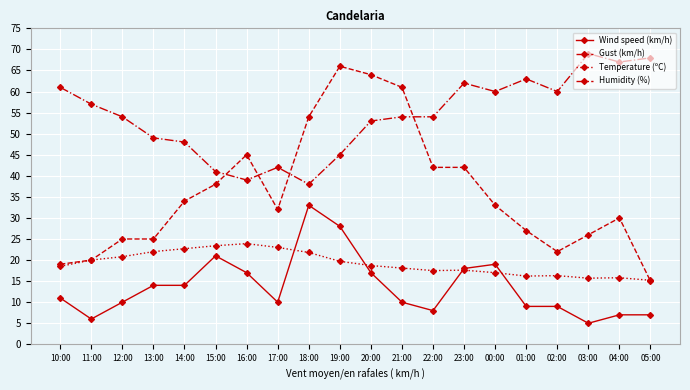

True or false: Wind speed (km/h) has more than 1 interior local peaks.

True